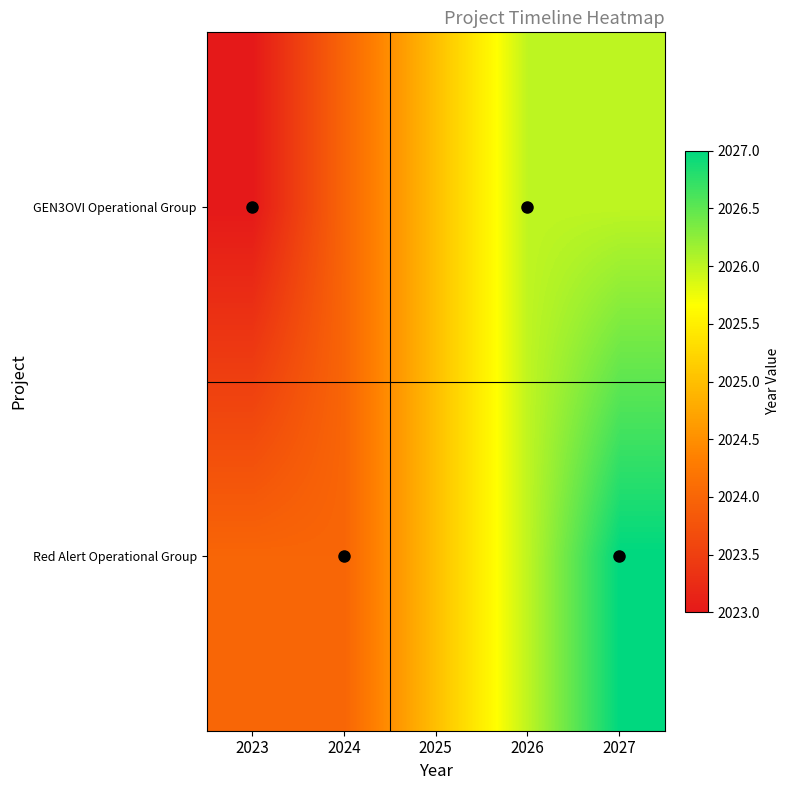

At how many categories does at least one series exceed 2023?

5